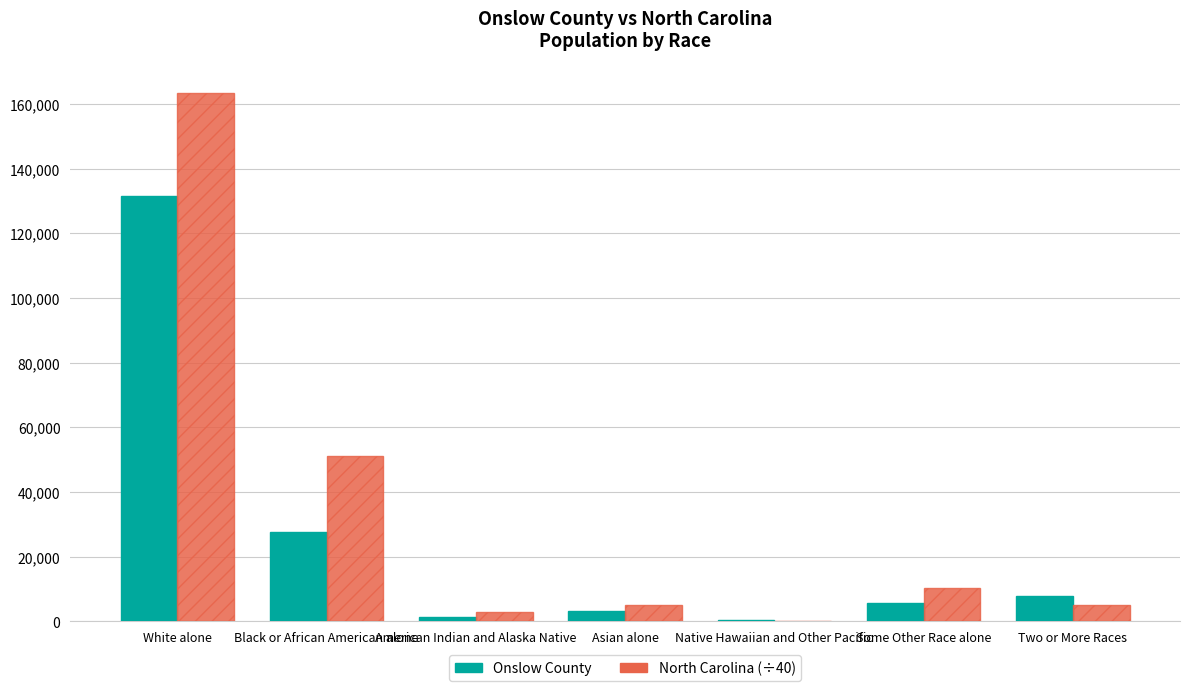

Is it true that North Carolina (÷40) equals 3712.3 at Some Other Race alone?

False